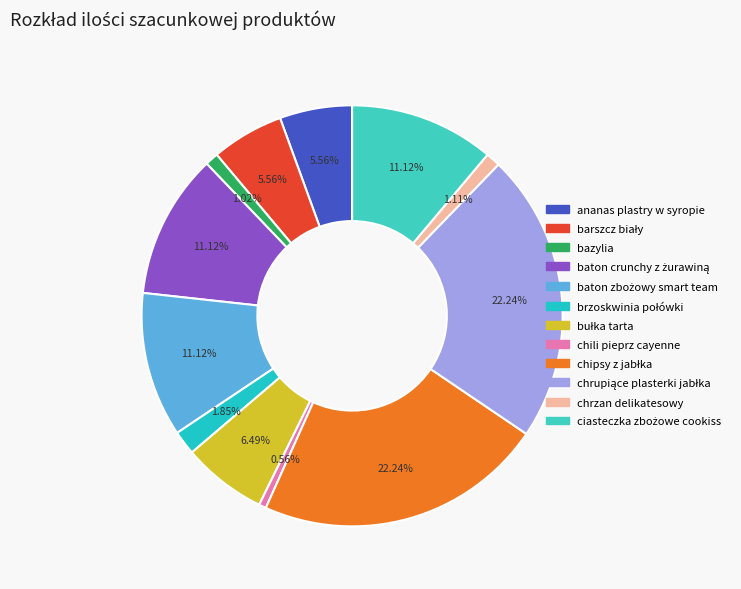

How many slices are in this pie chart?

12